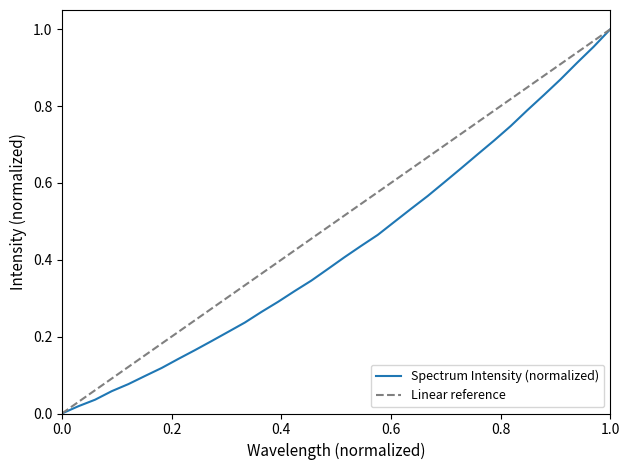

Is it true that the value at 220.9264 is 0.3?

True